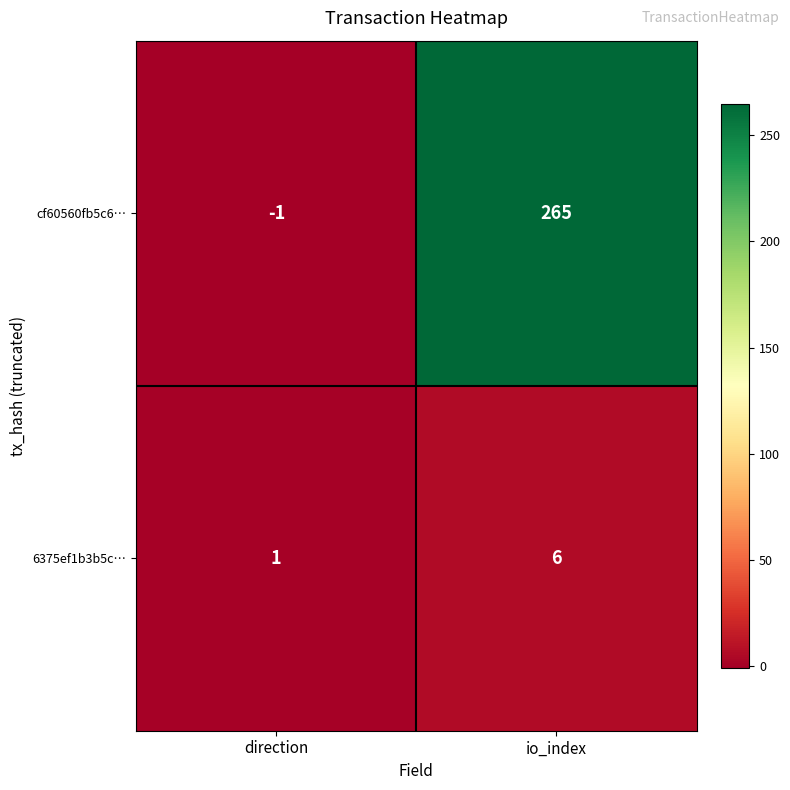

Which label corresponds to the largest value in the chart?

io_index